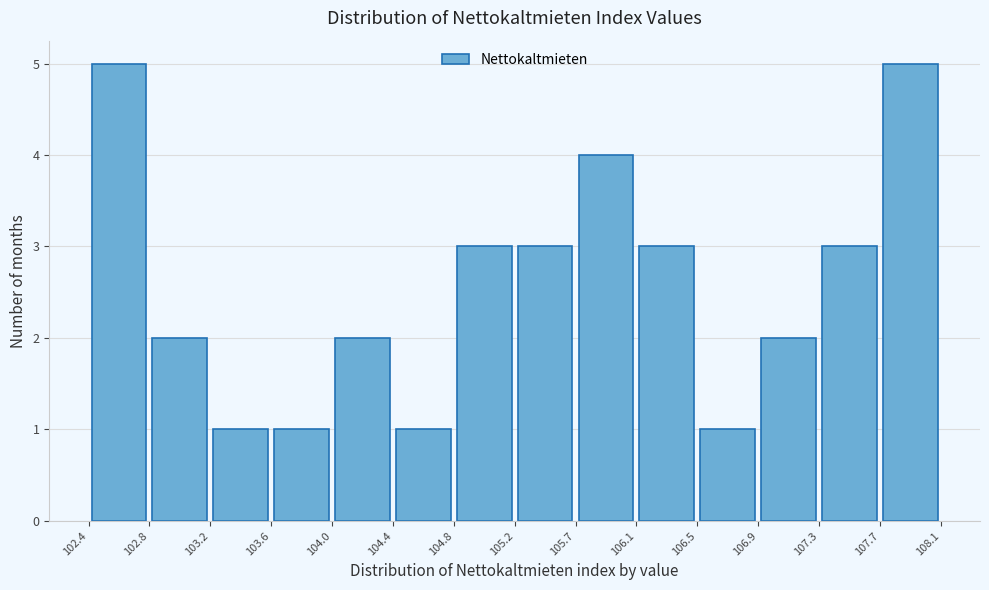

Reading left to right, list every bar in this chart as the range it spans on the x-axis followed by its height. The values are not printed on the chart, so give them approximately, as read against the axis.

102.4 to 102.8: 5
102.8 to 103.2: 2
103.2 to 103.6: 1
103.6 to 104.0: 1
104.0 to 104.4: 2
104.4 to 104.8: 1
104.8 to 105.2: 3
105.2 to 105.7: 3
105.7 to 106.1: 4
106.1 to 106.5: 3
106.5 to 106.9: 1
106.9 to 107.3: 2
107.3 to 107.7: 3
107.7 to 108.1: 5